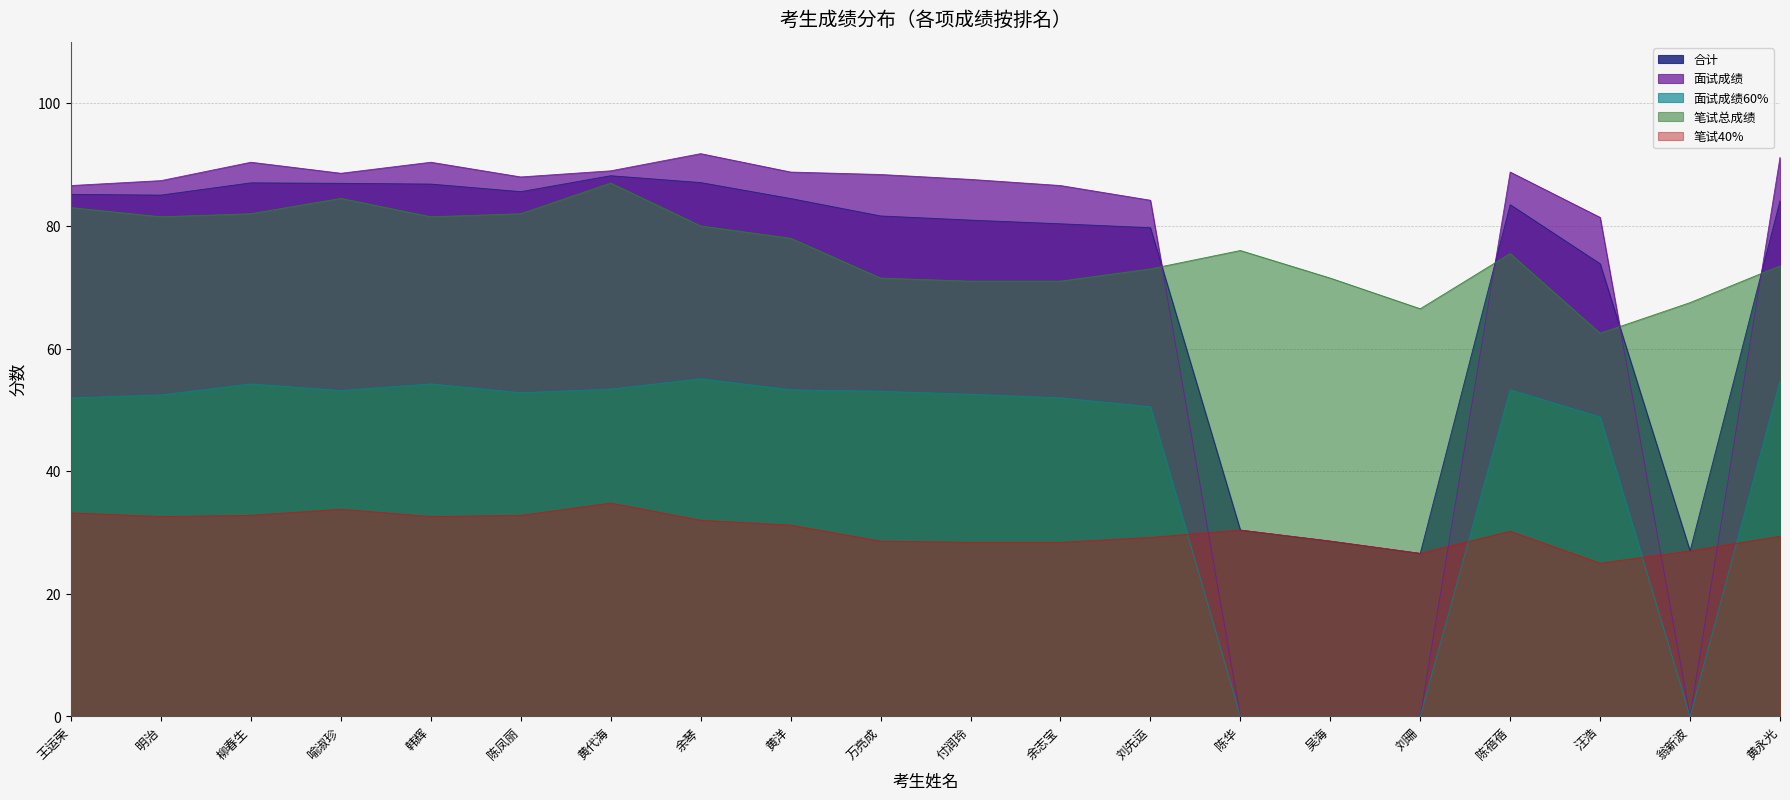

What position from the left is 陈凤丽?

6